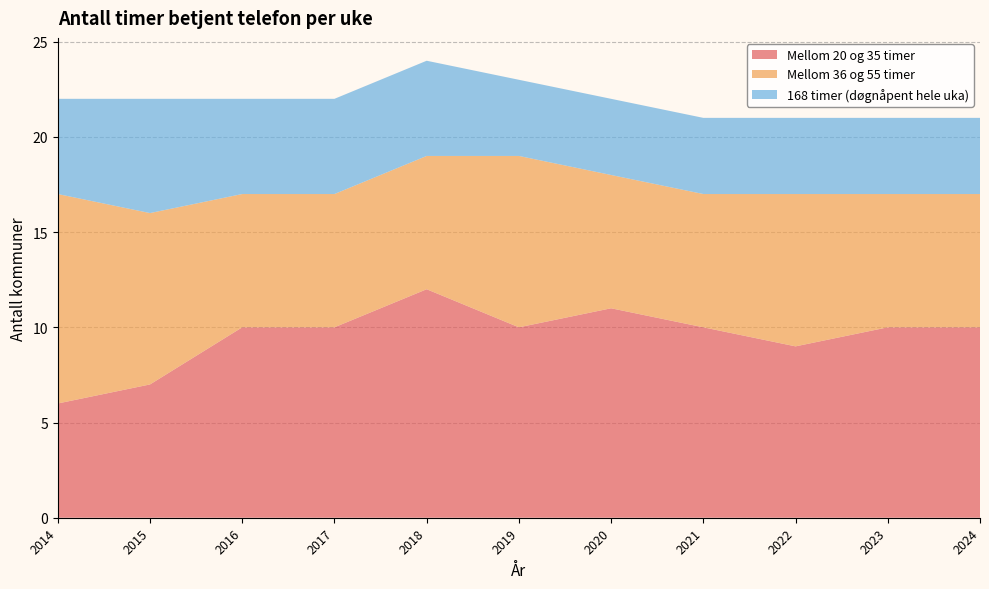

Reading left to right, list all the values displayed in this chart.

Mellom 20 og 35 timer: 6	7	10	10	12	10	11	10	9	10	10
Mellom 36 og 55 timer: 11	9	7	7	7	9	7	7	8	7	7
168 timer (døgnåpent hele uka): 5	6	5	5	5	4	4	4	4	4	4